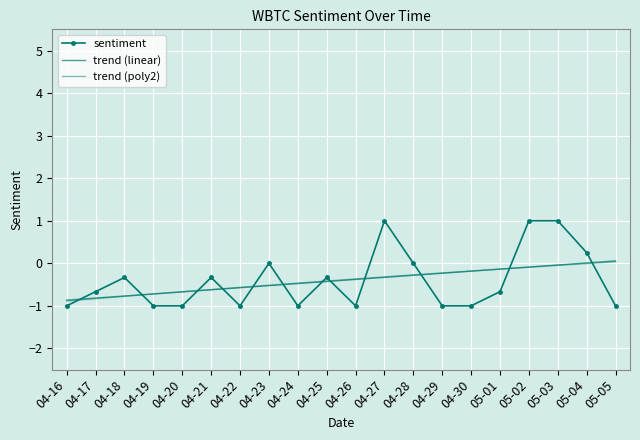

What is the lowest value of the sentiment series?

-1.0